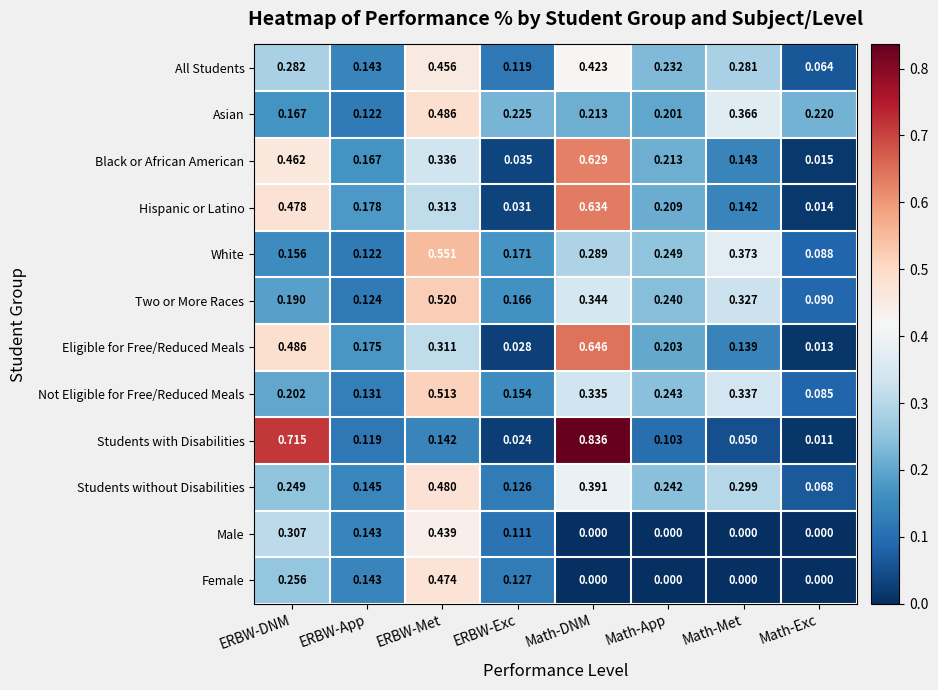

Which series has the largest range (max minus min)?

Students with Disabilities